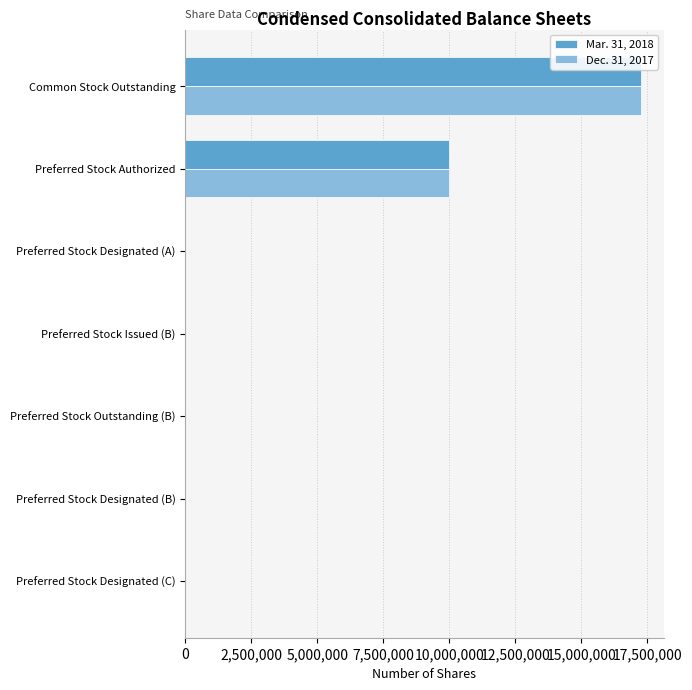

At which category is the sum across all series the highest?

Common Stock Outstanding